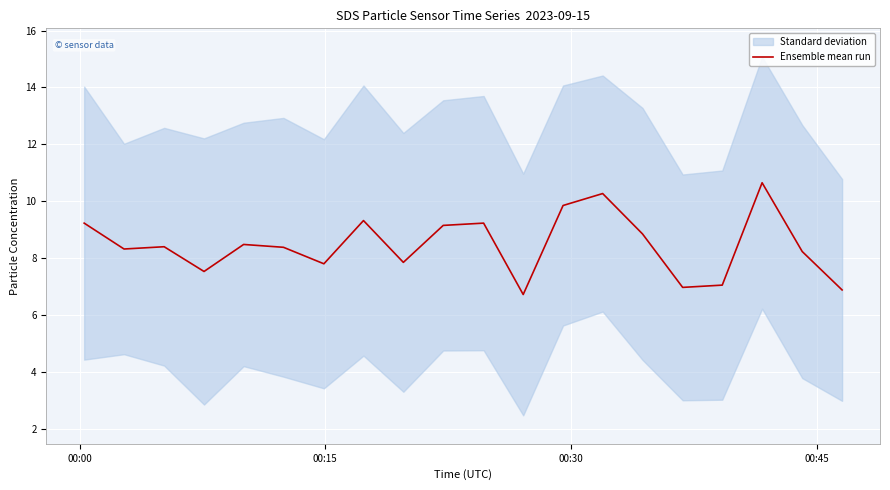

What is the maximum value for Ensemble mean run?

10.7